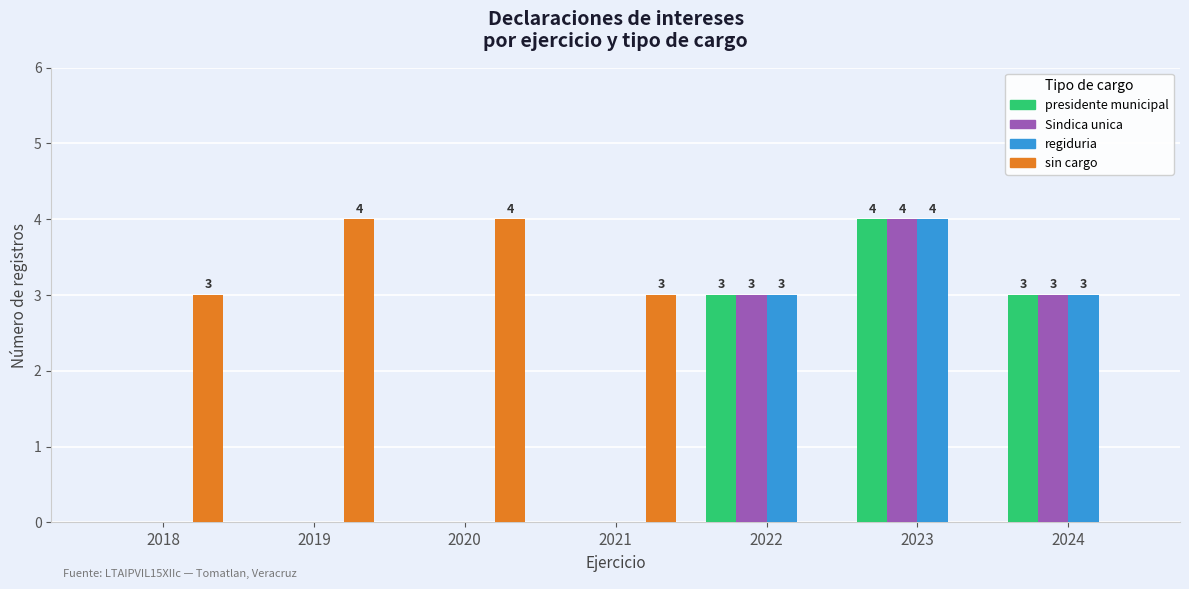

How many distinct data groups are displayed?

4